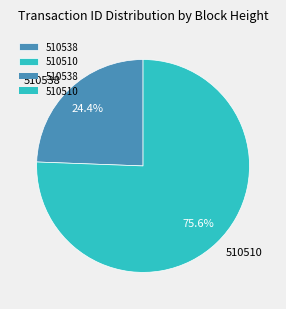

Which category accounts for the majority?

510510